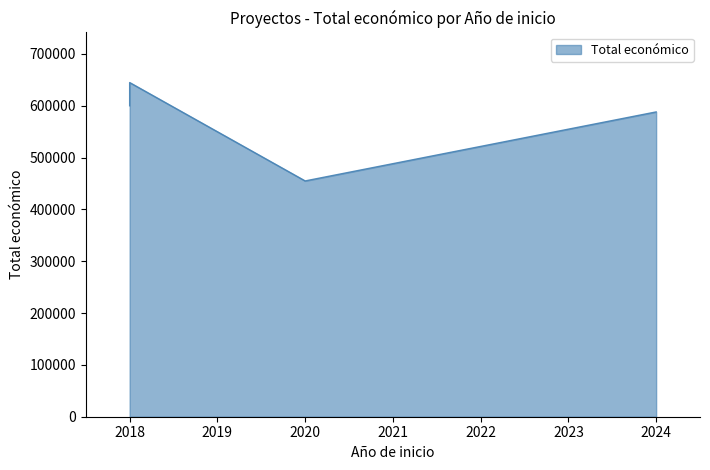

Which category has the lowest value across all series?

2020